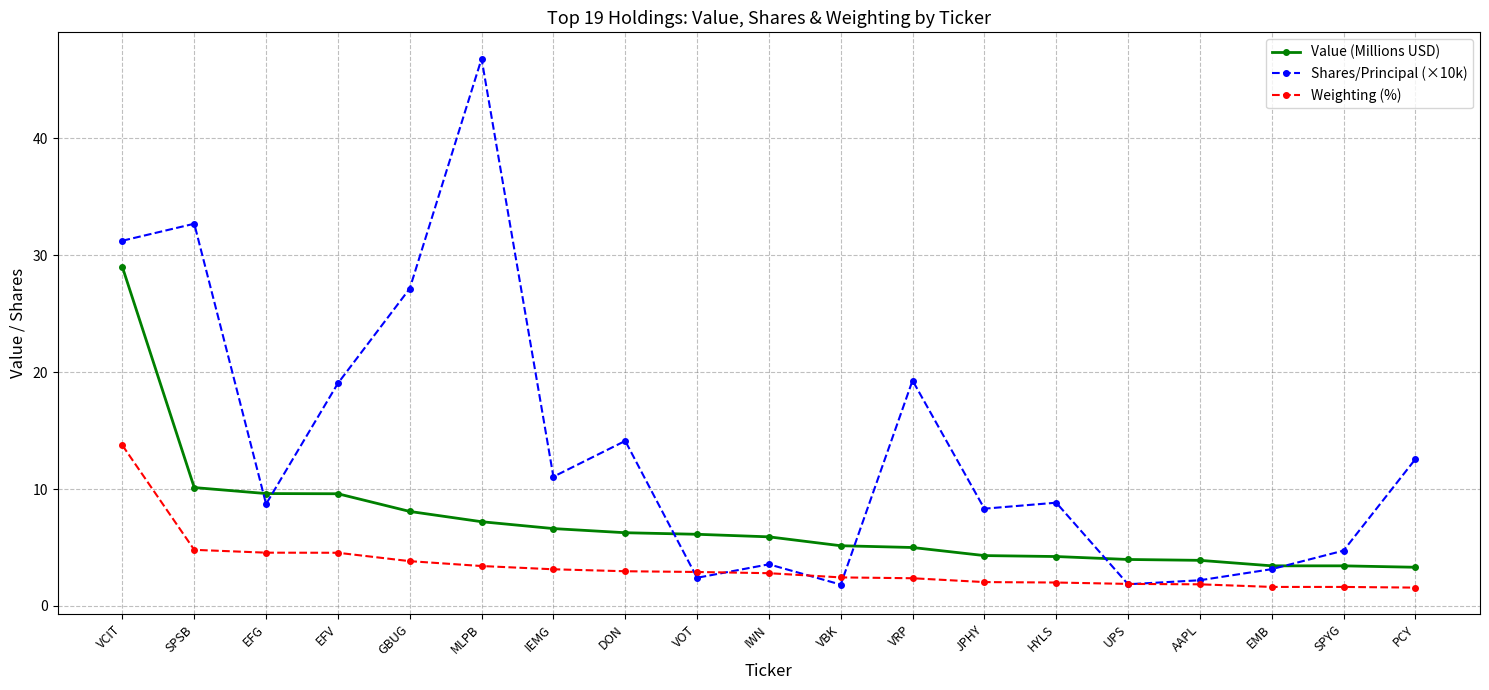

What is the difference between the highest and lowest values at GBUG?

23.3